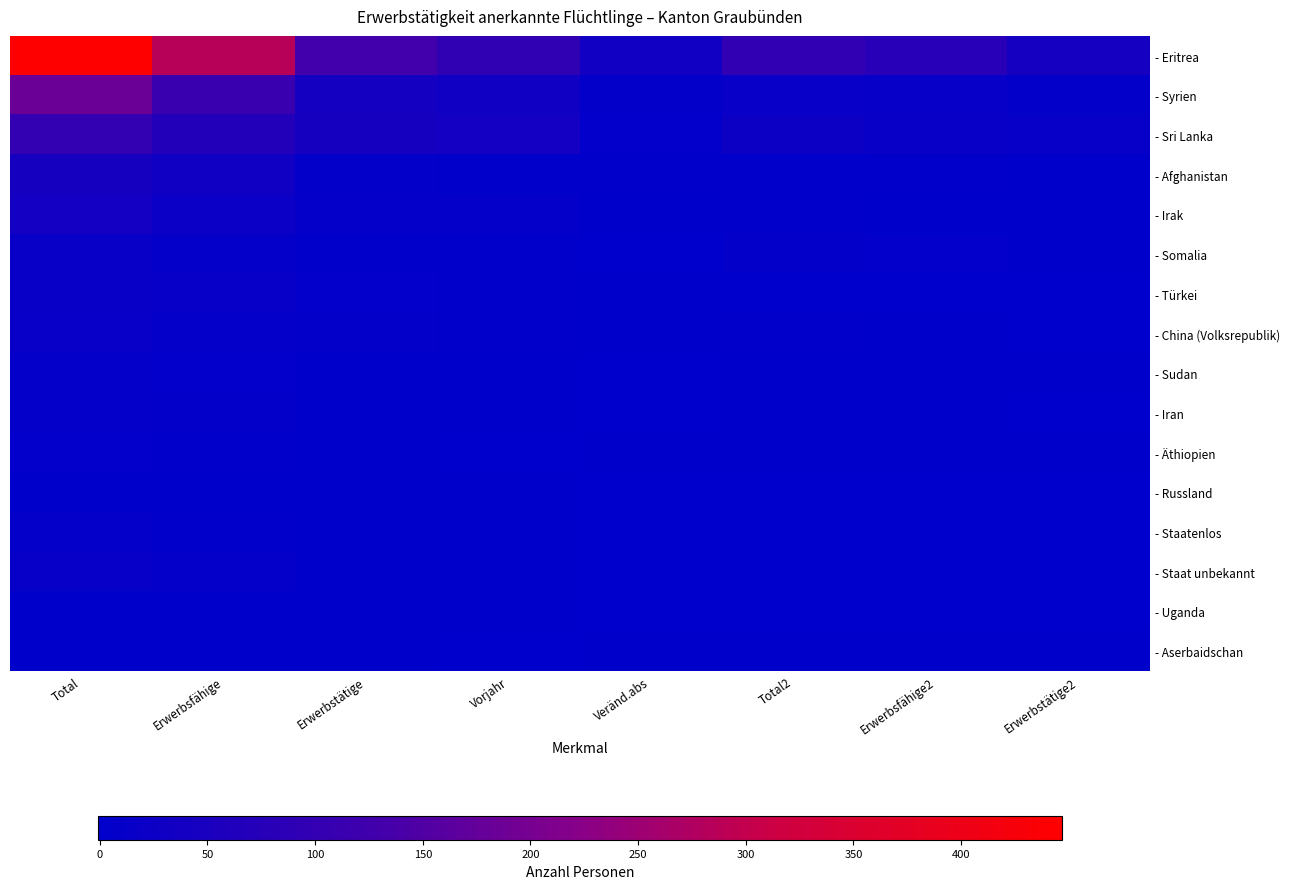

What is the greatest value displayed?

447